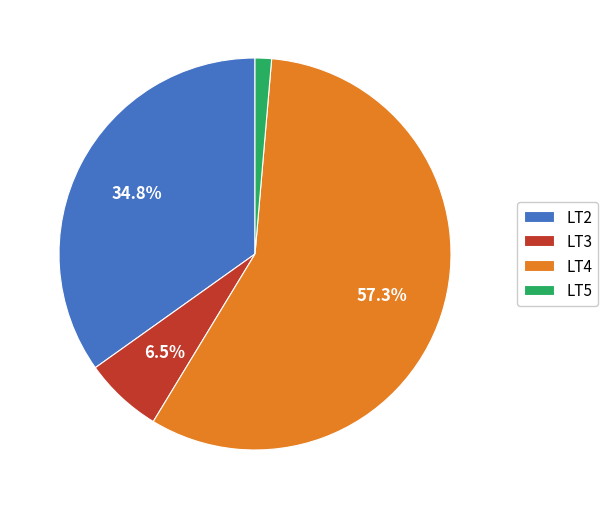

True or false: LT2 accounts for 35% of the total.

True